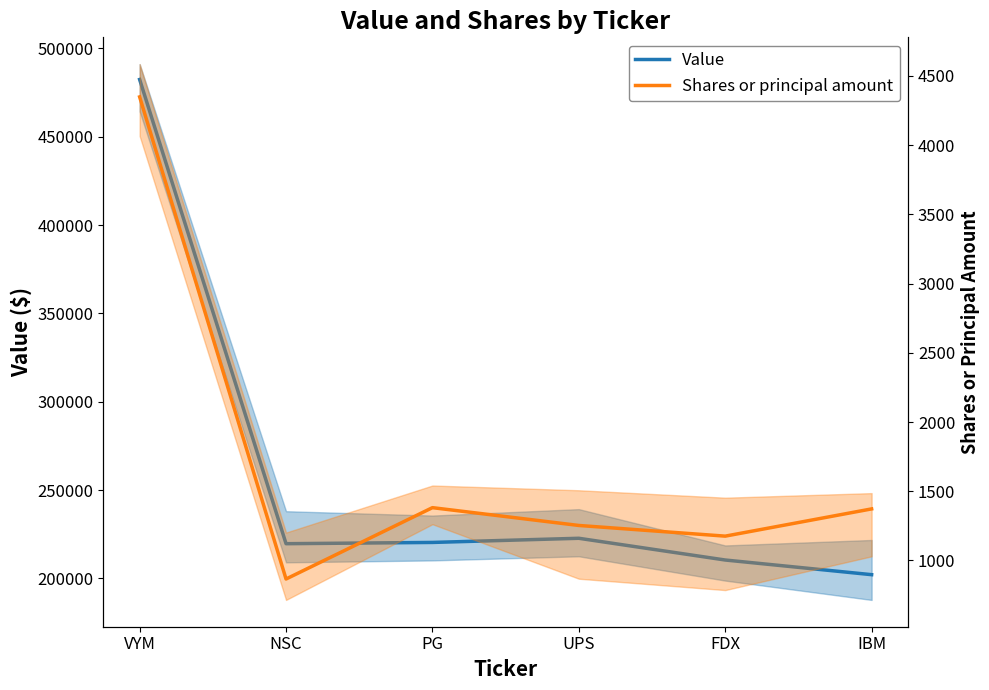

What is the average value of the Shares or principal amount series?

1732.8